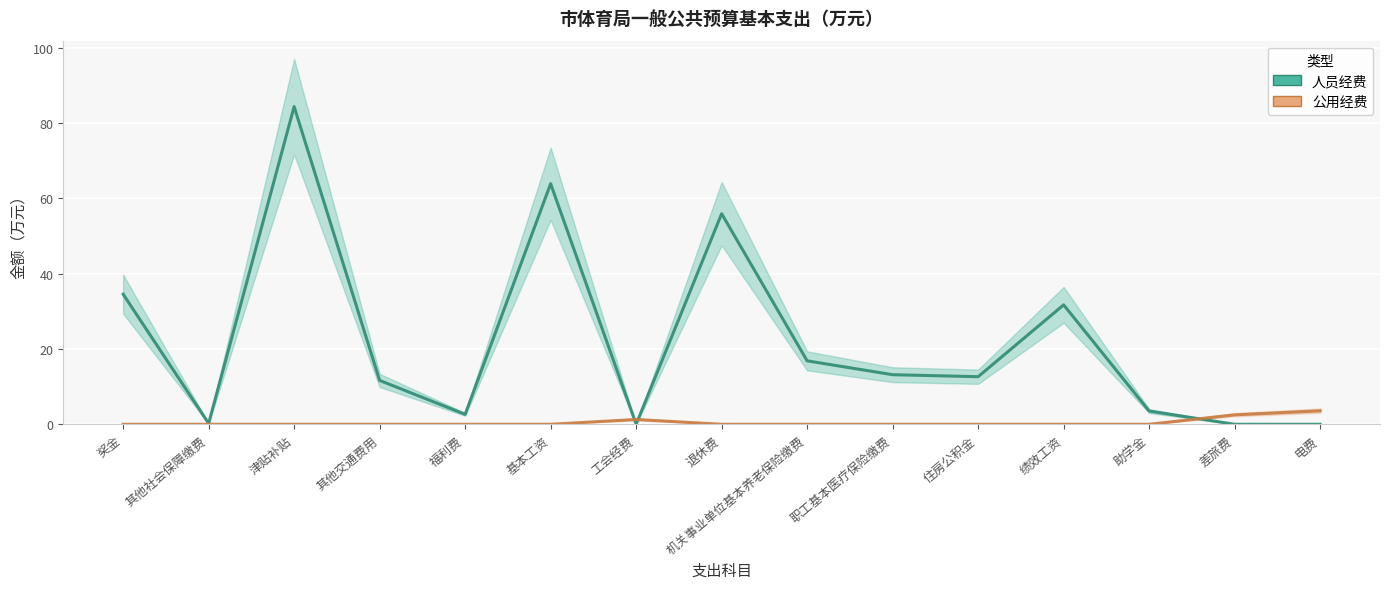

At 住房公积金, list the series in order from smallest to largest.

公用经费, 人员经费